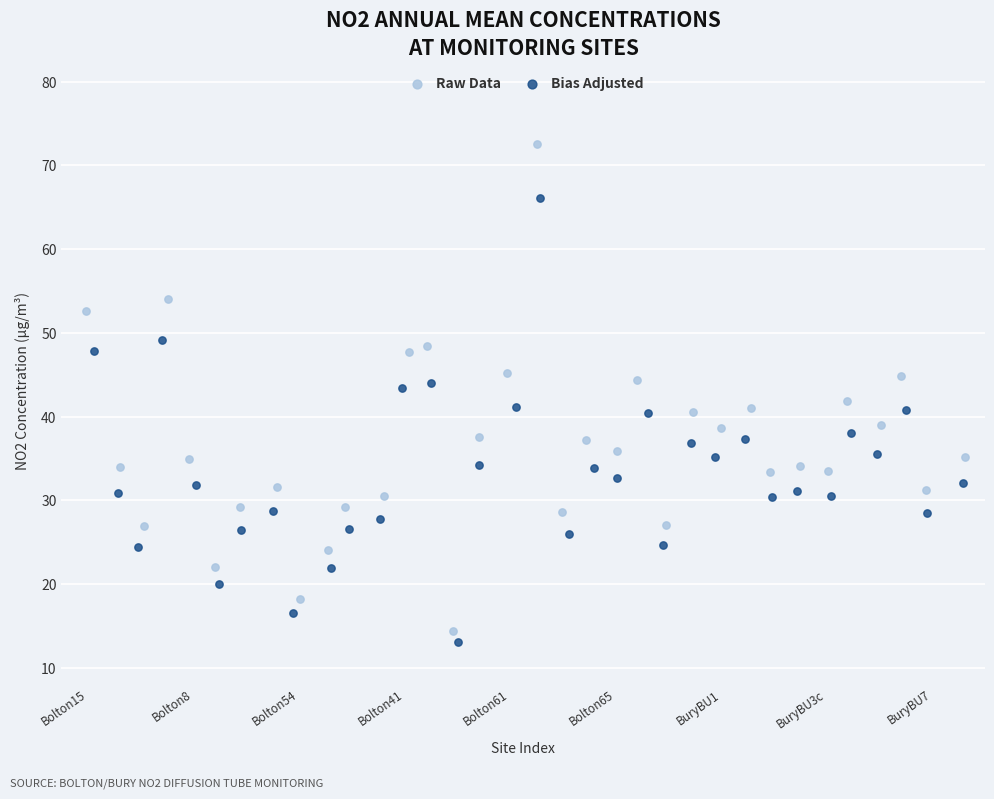

What are all the series names shown in the legend?

Raw Data, Bias Adjusted